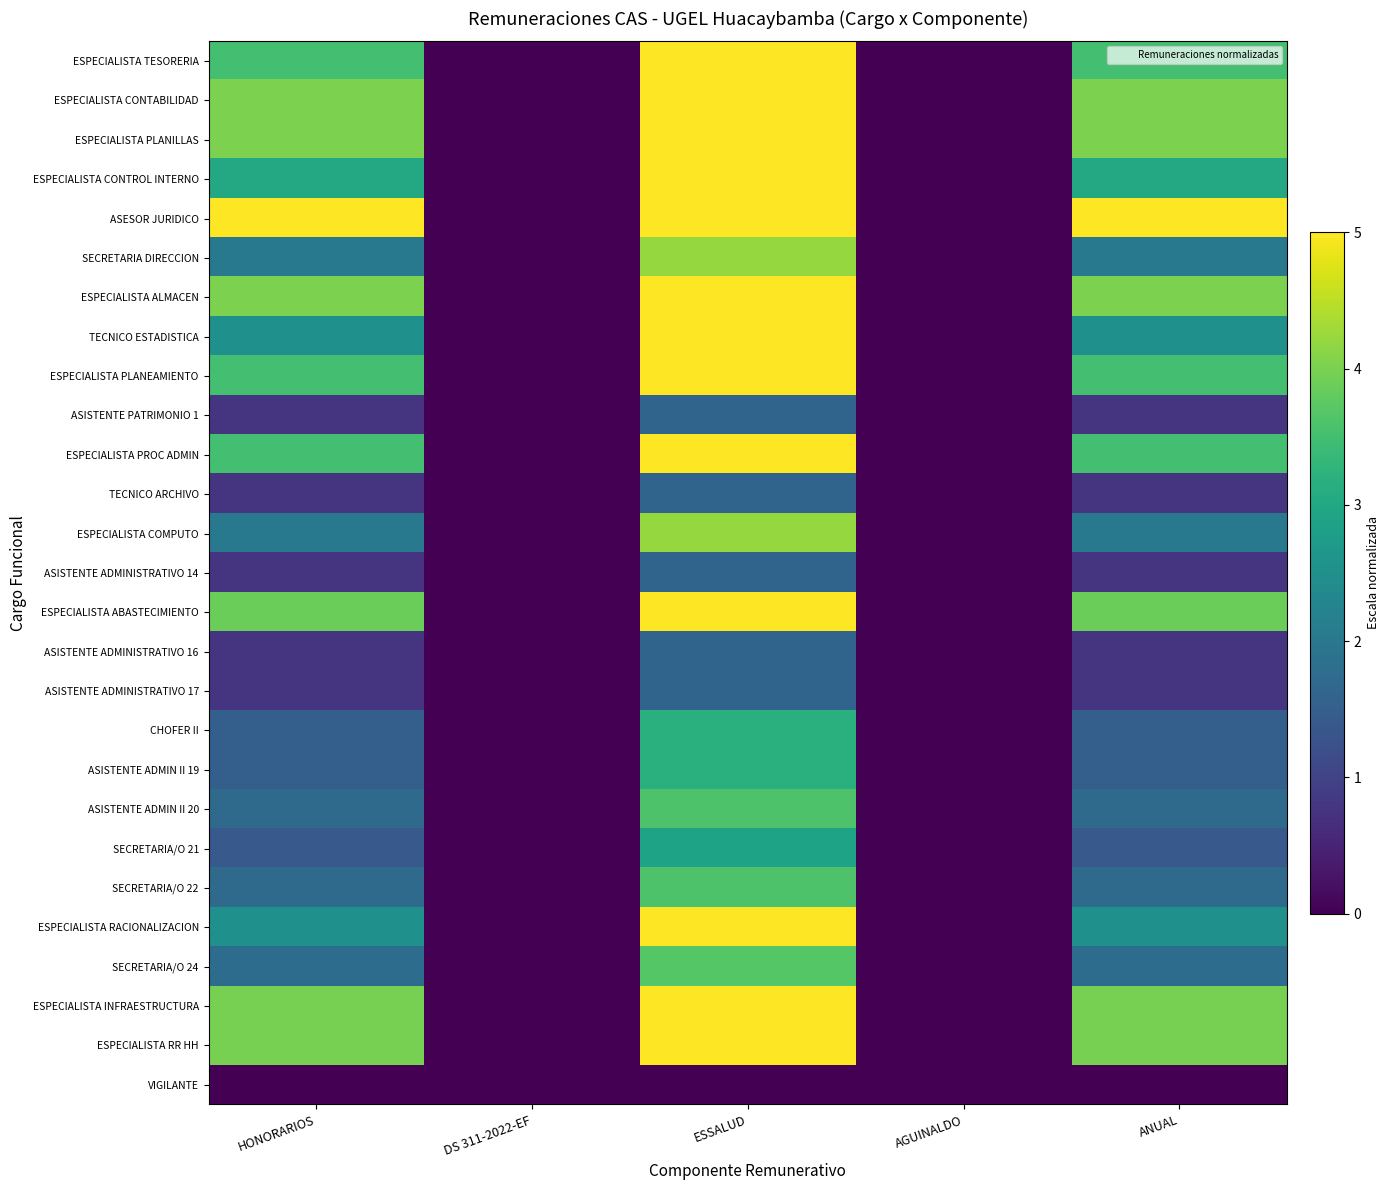

Reading left to right, what are all the values shown in this chart?

ESPECIALISTA TESORERIA: HONORARIOS=3.5	DS 311-2022-EF=0.0	ESSALUD=5.0	AGUINALDO=0.0	ANUAL=3.5
ESPECIALISTA CONTABILIDAD: HONORARIOS=4.0	DS 311-2022-EF=0.0	ESSALUD=5.0	AGUINALDO=0.0	ANUAL=4.0
ESPECIALISTA PLANILLAS: HONORARIOS=4.0	DS 311-2022-EF=0.0	ESSALUD=5.0	AGUINALDO=0.0	ANUAL=4.0
ESPECIALISTA CONTROL INTERNO: HONORARIOS=3.0	DS 311-2022-EF=0.0	ESSALUD=5.0	AGUINALDO=0.0	ANUAL=3.0
ASESOR JURIDICO: HONORARIOS=5.0	DS 311-2022-EF=0.0	ESSALUD=5.0	AGUINALDO=0.0	ANUAL=5.0
SECRETARIA DIRECCION: HONORARIOS=2.0	DS 311-2022-EF=0.0	ESSALUD=4.2	AGUINALDO=0.0	ANUAL=2.0
ESPECIALISTA ALMACEN: HONORARIOS=4.0	DS 311-2022-EF=0.0	ESSALUD=5.0	AGUINALDO=0.0	ANUAL=4.0
TECNICO ESTADISTICA: HONORARIOS=2.5	DS 311-2022-EF=0.0	ESSALUD=5.0	AGUINALDO=0.0	ANUAL=2.5
ESPECIALISTA PLANEAMIENTO: HONORARIOS=3.5	DS 311-2022-EF=0.0	ESSALUD=5.0	AGUINALDO=0.0	ANUAL=3.5
ASISTENTE PATRIMONIO 1: HONORARIOS=0.8	DS 311-2022-EF=0.0	ESSALUD=1.6	AGUINALDO=0.0	ANUAL=0.8
ESPECIALISTA PROC ADMIN: HONORARIOS=3.5	DS 311-2022-EF=0.0	ESSALUD=5.0	AGUINALDO=0.0	ANUAL=3.5
TECNICO ARCHIVO: HONORARIOS=0.8	DS 311-2022-EF=0.0	ESSALUD=1.6	AGUINALDO=0.0	ANUAL=0.8
ESPECIALISTA COMPUTO: HONORARIOS=2.0	DS 311-2022-EF=0.0	ESSALUD=4.2	AGUINALDO=0.0	ANUAL=2.0
ASISTENTE ADMINISTRATIVO 14: HONORARIOS=0.8	DS 311-2022-EF=0.0	ESSALUD=1.6	AGUINALDO=0.0	ANUAL=0.8
ESPECIALISTA ABASTECIMIENTO: HONORARIOS=3.9	DS 311-2022-EF=0.0	ESSALUD=5.0	AGUINALDO=0.0	ANUAL=3.9
ASISTENTE ADMINISTRATIVO 16: HONORARIOS=0.8	DS 311-2022-EF=0.0	ESSALUD=1.6	AGUINALDO=0.0	ANUAL=0.8
ASISTENTE ADMINISTRATIVO 17: HONORARIOS=0.8	DS 311-2022-EF=0.0	ESSALUD=1.6	AGUINALDO=0.0	ANUAL=0.8
CHOFER II: HONORARIOS=1.5	DS 311-2022-EF=0.0	ESSALUD=3.2	AGUINALDO=0.0	ANUAL=1.5
ASISTENTE ADMIN II 19: HONORARIOS=1.5	DS 311-2022-EF=0.0	ESSALUD=3.2	AGUINALDO=0.0	ANUAL=1.5
ASISTENTE ADMIN II 20: HONORARIOS=1.7	DS 311-2022-EF=0.0	ESSALUD=3.6	AGUINALDO=0.0	ANUAL=1.7
SECRETARIA/O 21: HONORARIOS=1.4	DS 311-2022-EF=0.0	ESSALUD=2.9	AGUINALDO=0.0	ANUAL=1.4
SECRETARIA/O 22: HONORARIOS=1.7	DS 311-2022-EF=0.0	ESSALUD=3.6	AGUINALDO=0.0	ANUAL=1.7
ESPECIALISTA RACIONALIZACION: HONORARIOS=2.5	DS 311-2022-EF=0.0	ESSALUD=5.0	AGUINALDO=0.0	ANUAL=2.5
SECRETARIA/O 24: HONORARIOS=1.8	DS 311-2022-EF=0.0	ESSALUD=3.7	AGUINALDO=0.0	ANUAL=1.8
ESPECIALISTA INFRAESTRUCTURA: HONORARIOS=4.0	DS 311-2022-EF=0.0	ESSALUD=5.0	AGUINALDO=0.0	ANUAL=4.0
ESPECIALISTA RR HH: HONORARIOS=4.0	DS 311-2022-EF=0.0	ESSALUD=5.0	AGUINALDO=0.0	ANUAL=4.0
VIGILANTE: HONORARIOS=0.0	DS 311-2022-EF=0.0	ESSALUD=0.0	AGUINALDO=0.0	ANUAL=0.0